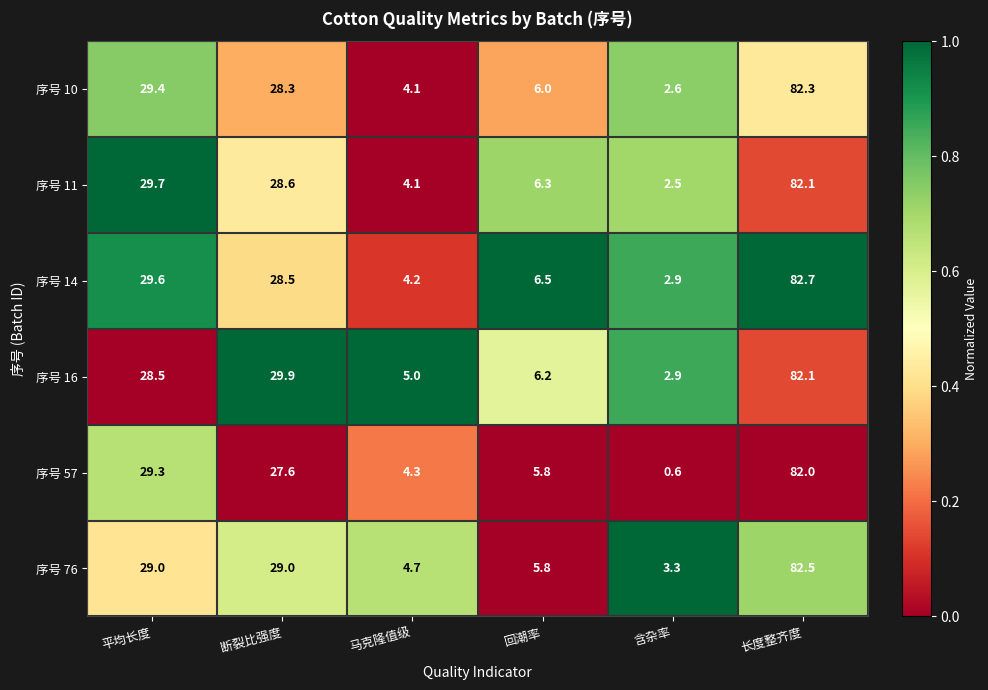

What is the sum of all 序号 76 values?

154.3